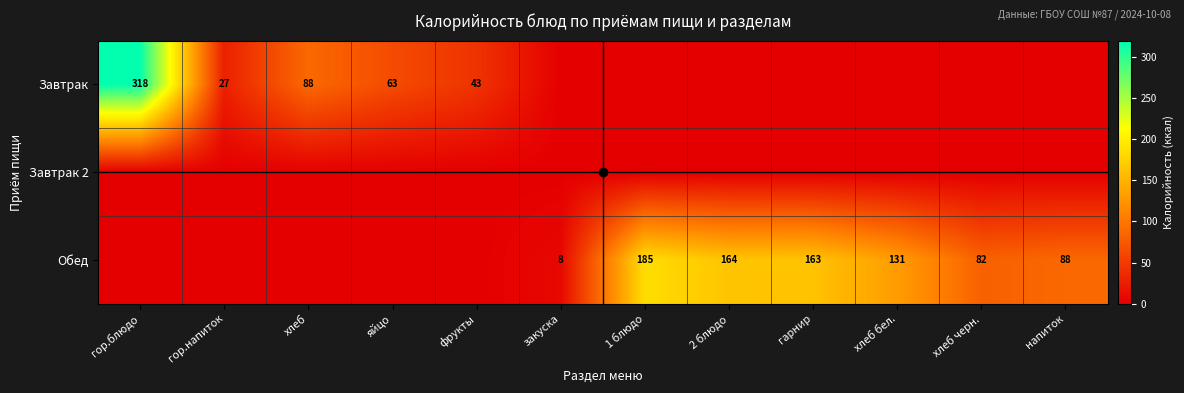

The Обед series shows 21 at хлеб черн.. True or false?

False